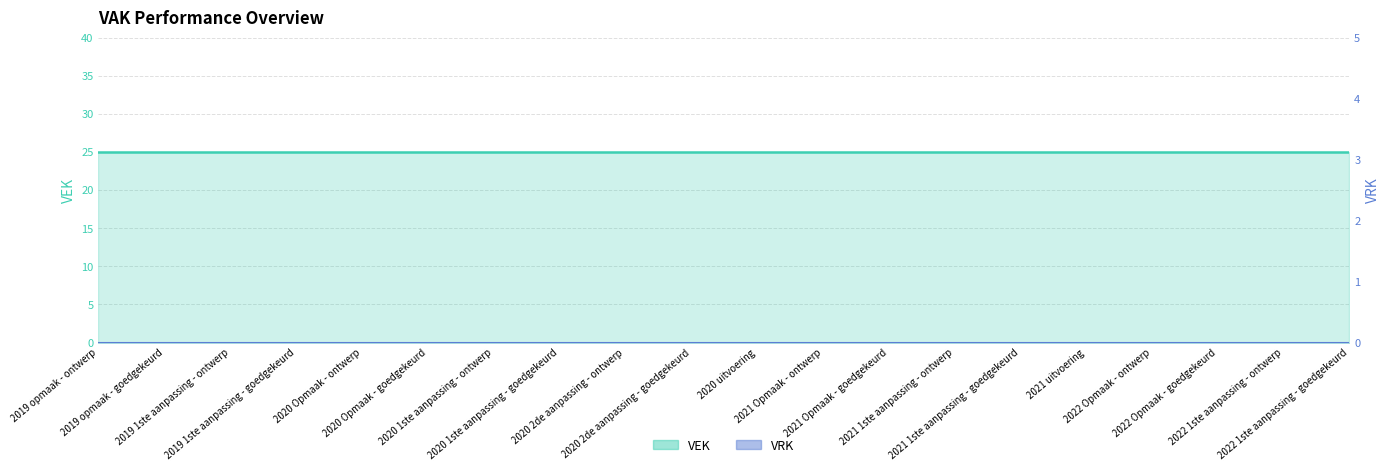

What is the label of the 18th point from the right?

2019 1ste aanpassing - ontwerp